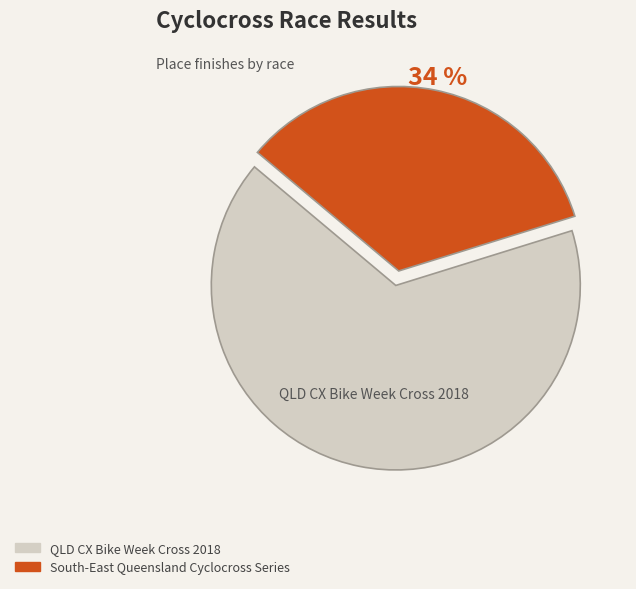

How many segments does this pie chart have?

2